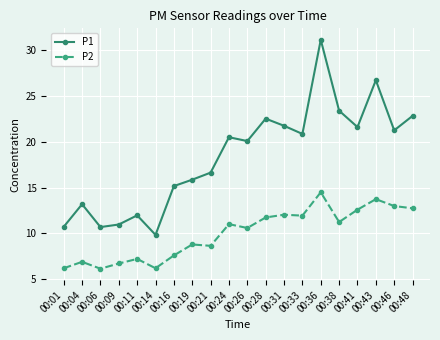

What is the smallest value displayed?

6.2